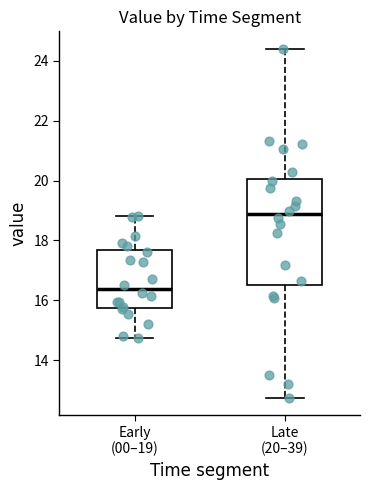

Reading left to right, read every box against the y-axis: the position of its median line, the range the box covers, and the ends of its whiskers. The values are not printed on the chart, so give them approximately, as read against the axis.

Early (00–19): median 16.4, box 15.8 to 17.6, whiskers 14.8 to 18.8
Late (20–39): median 18.8, box 16.6 to 20.0, whiskers 12.8 to 24.4